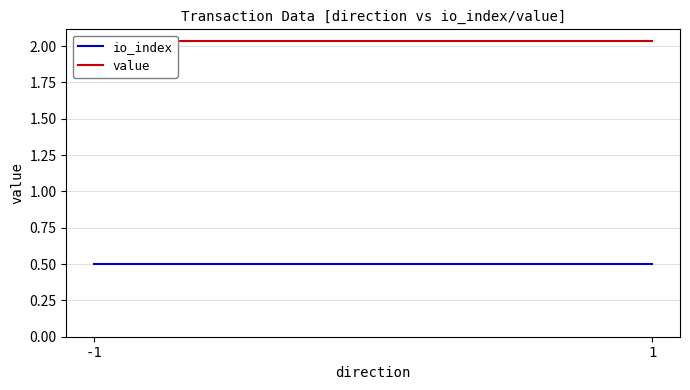

What is the sum of all io_index values?

1.0